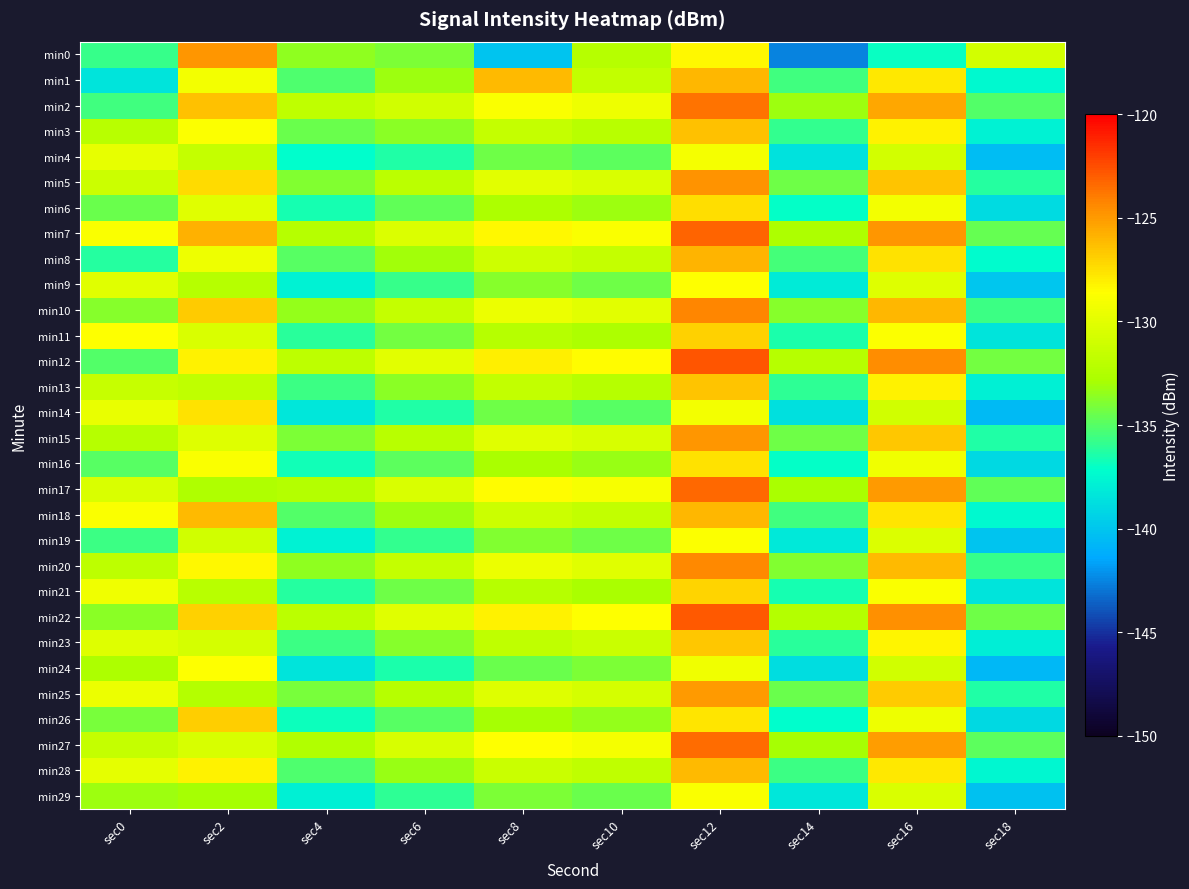

Between sec18 and sec14, which is larger?

sec18